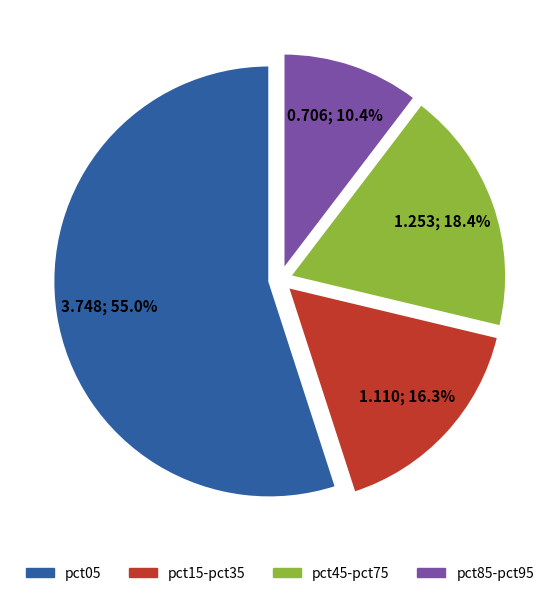

What is the majority slice?

pct05